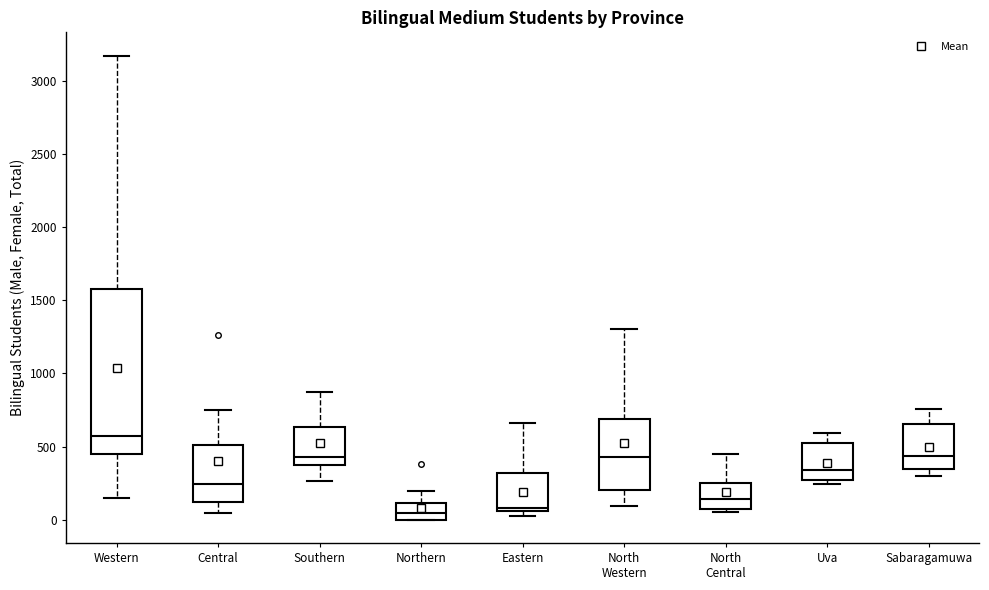

Reading left to right, read every box against the y-axis: the position of its median line, the range the box covers, and the ends of its whiskers. The values are not printed on the chart, so give them approximately, as read against the axis.

Western: median 550, box 450 to 1600, whiskers 150 to 3150
Central: median 250, box 100 to 500, whiskers 50 to 750
Southern: median 450, box 350 to 650, whiskers 250 to 850
Northern: median 50, box 0 to 100, whiskers 0 to 200
Eastern: median 100, box 50 to 300, whiskers 0 to 650
North Western: median 450, box 200 to 700, whiskers 100 to 1300
North Central: median 150, box 100 to 250, whiskers 50 to 450
Uva: median 350, box 250 to 500, whiskers 250 (just below the box's lower edge) to 600
Sabaragamuwa: median 450, box 350 to 650, whiskers 300 to 750